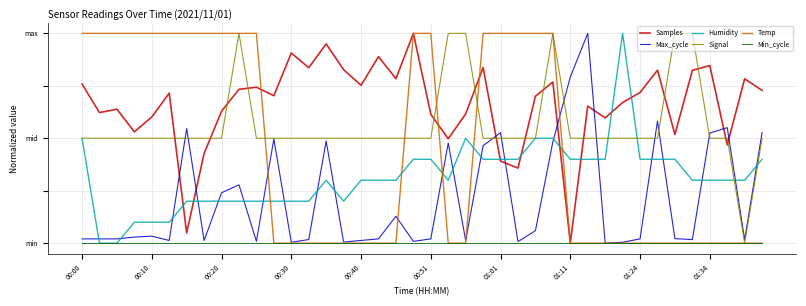

Which series has the widest spread of values?

Samples